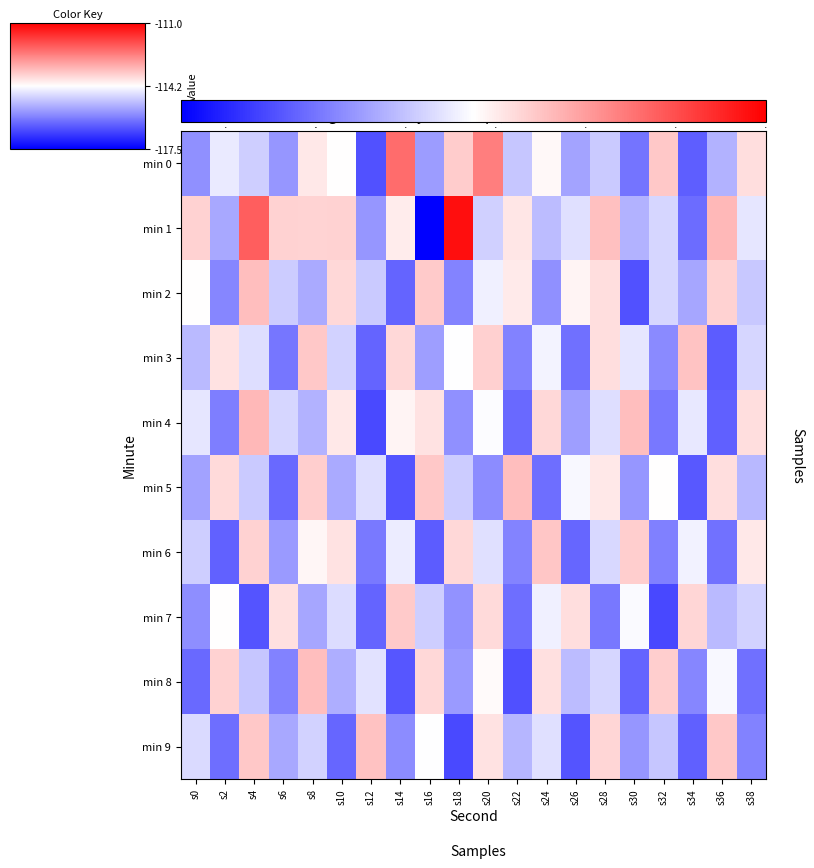

Which category has the lowest value across all series?

s16